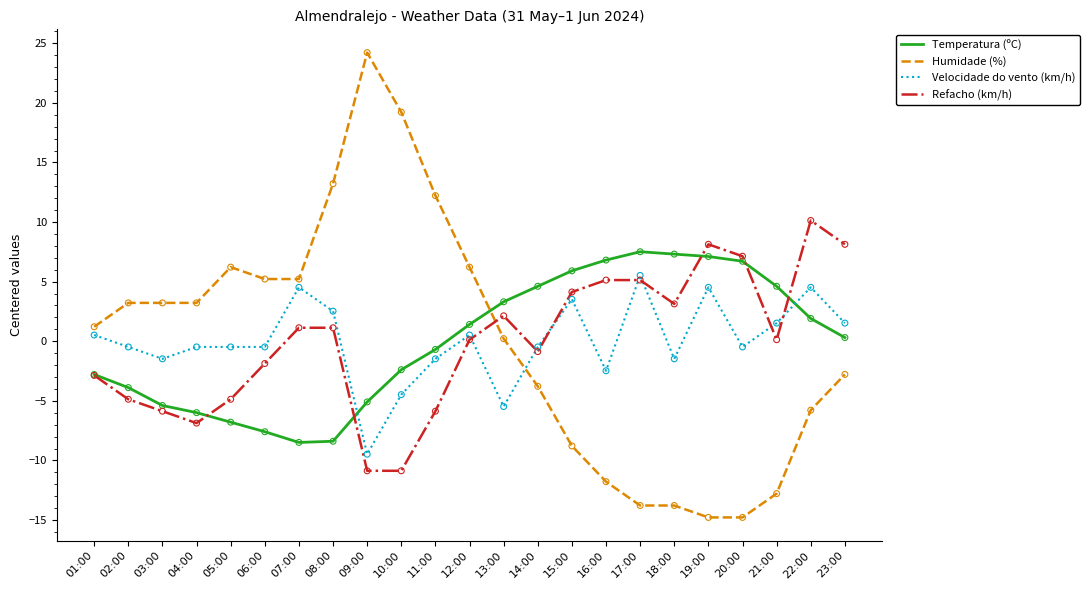

What are all the series names shown in the legend?

Temperatura (ºC), Humidade (%), Velocidade do vento (km/h), Refacho (km/h)